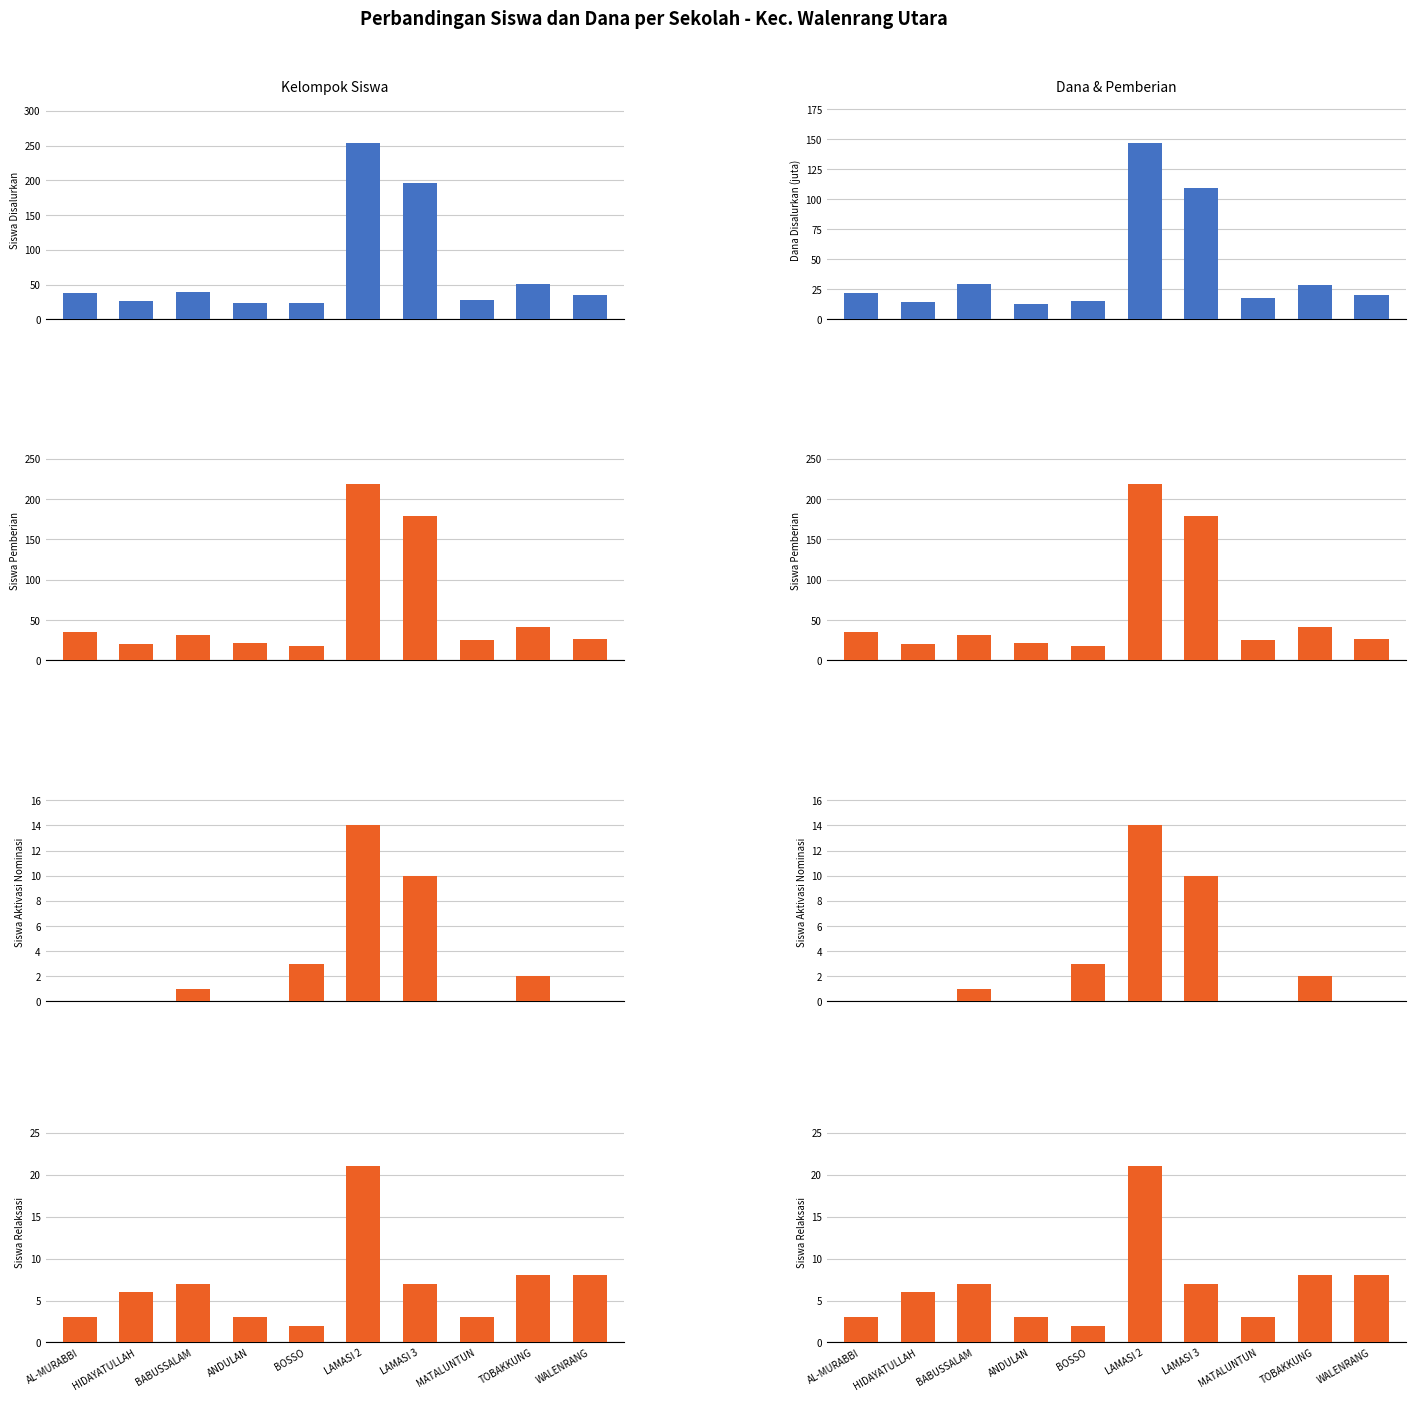

How many groups of bars are there?

10